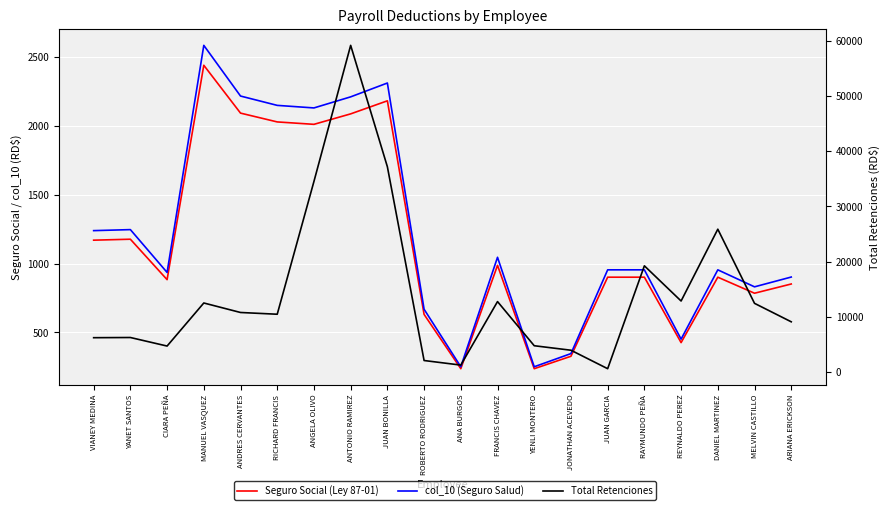

True or false: Total Retenciones has a value of 10788.5 at ANDRES CERVANTES.

True